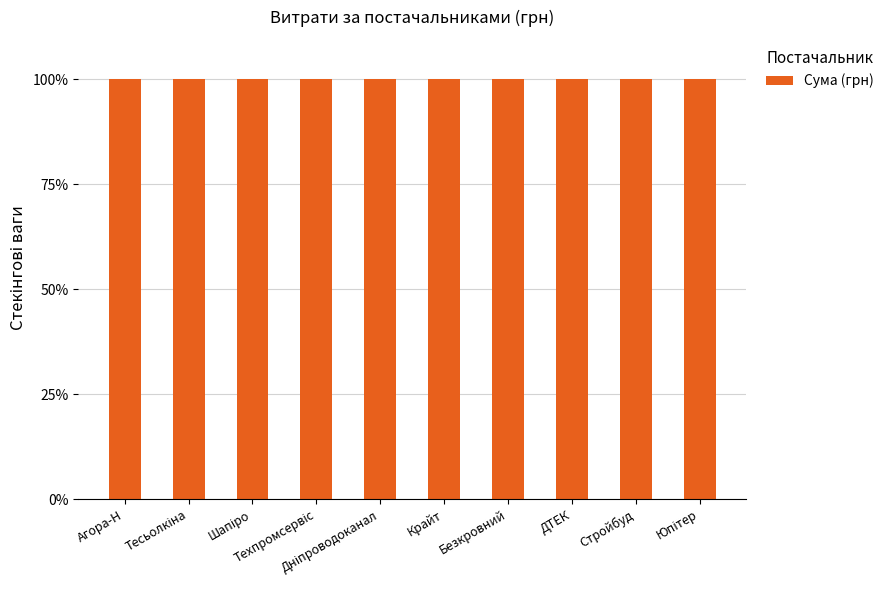

True or false: the data shows 17403.7 at ПП "Юпітер буд плюс".

False